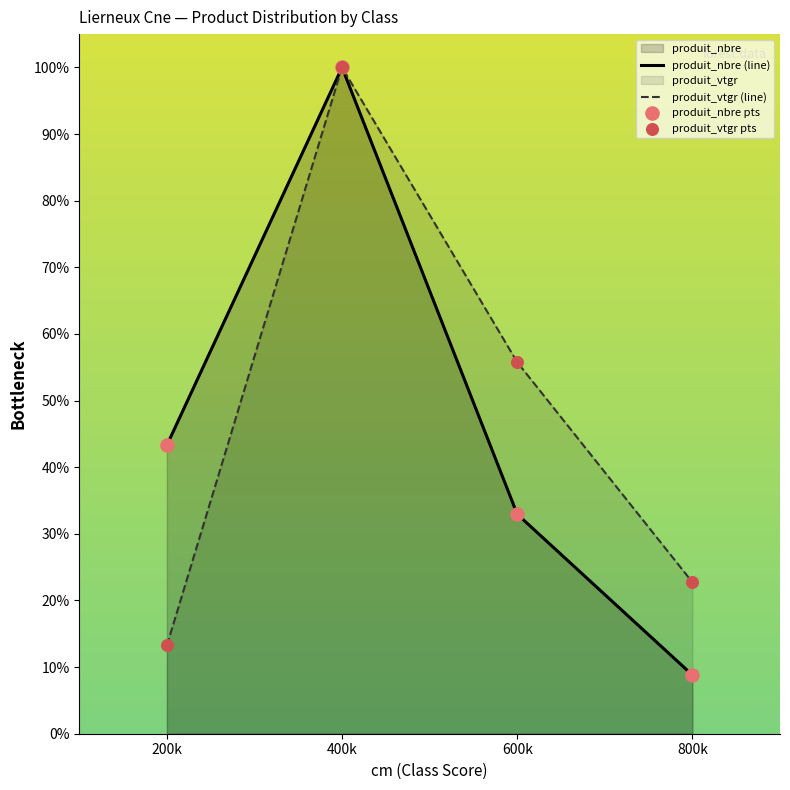

Which series reaches the minimum Y coordinate?

produit_nbre (line)